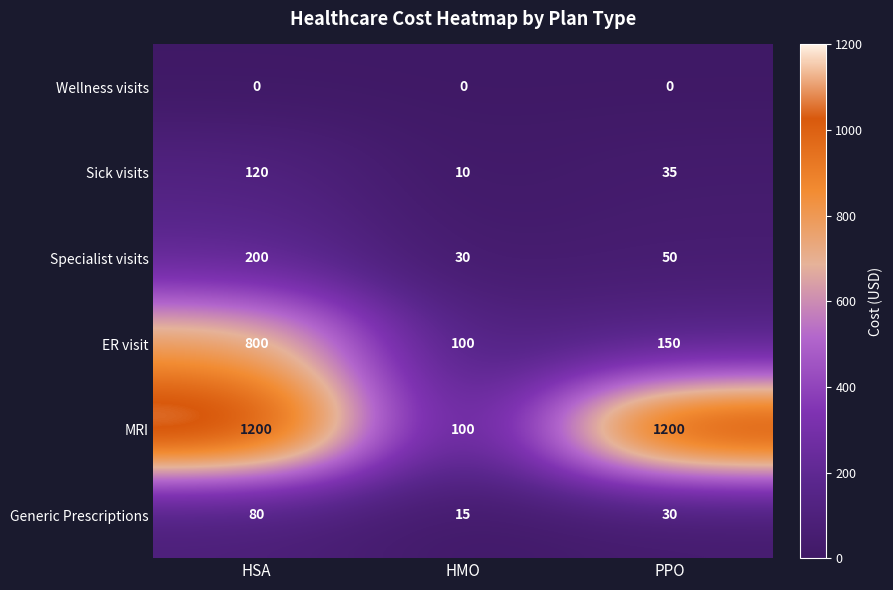

True or false: Sick visits has a value of 3 at HMO.

False